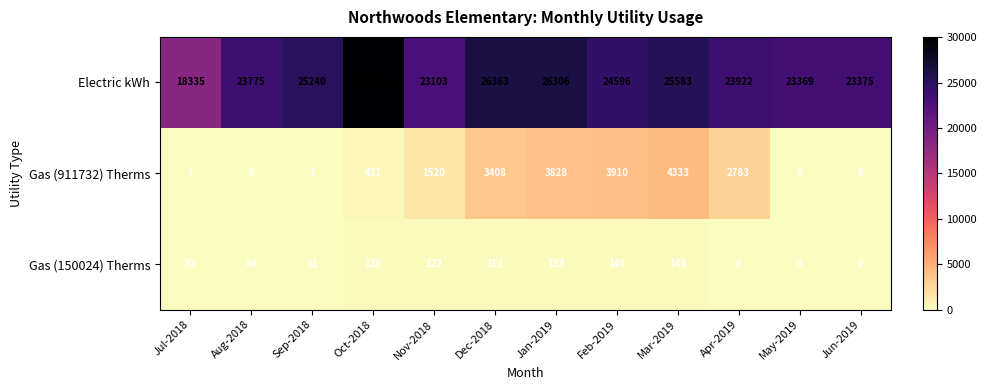

What is the approximate value of Gas (911732) Therms at Apr-2019, to the nearest 50?

2800